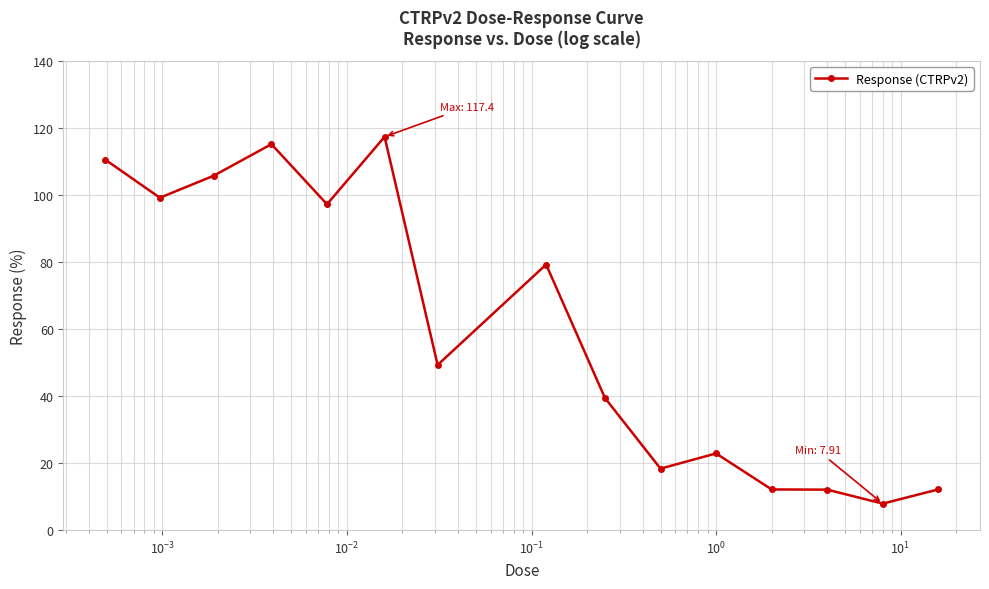

What is the greatest value displayed?

117.4